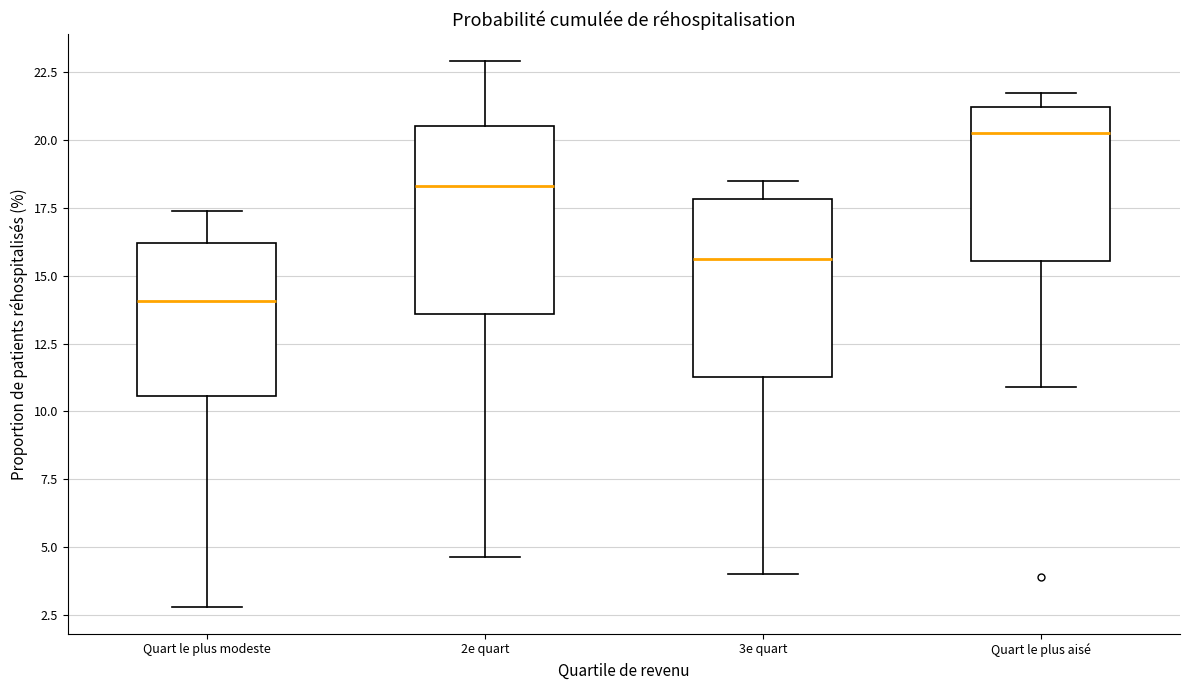

Reading left to right, read every box against the y-axis: the position of its median line, the range the box covers, and the ends of its whiskers. The values are not printed on the chart, so give them approximately, as read against the axis.

Quart le plus modeste: median 14.0, box 10.5 to 16.0, whiskers 3.0 to 17.5
2e quart: median 18.5, box 13.5 to 20.5, whiskers 4.5 to 23.0
3e quart: median 15.5, box 11.5 to 18.0, whiskers 4.0 to 18.5
Quart le plus aisé: median 20.0, box 15.5 to 21.0, whiskers 11.0 to 21.5